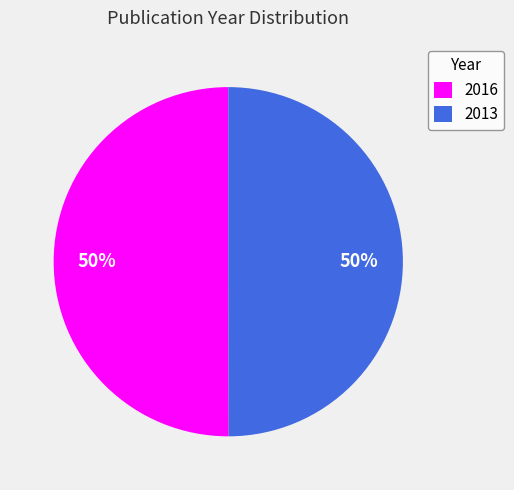

Count the number of slices in the pie.

2